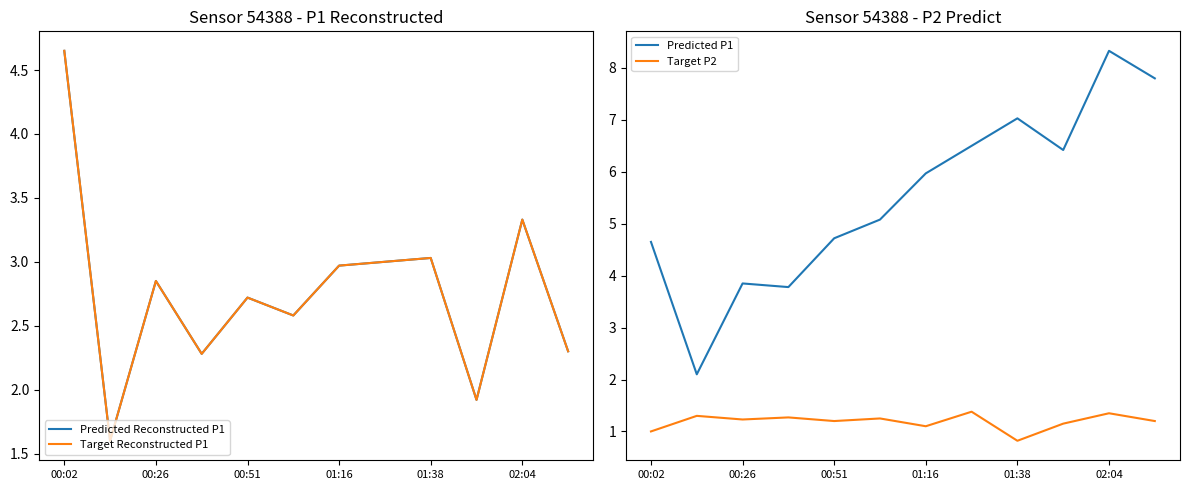

What is the label of the 12th point from the right?

00:02